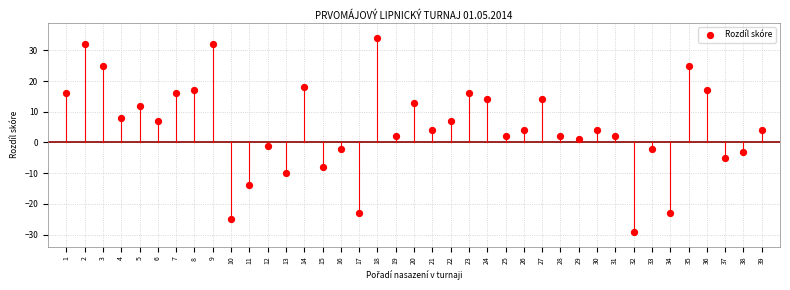

What is the range of Y values (max minus min)?

63